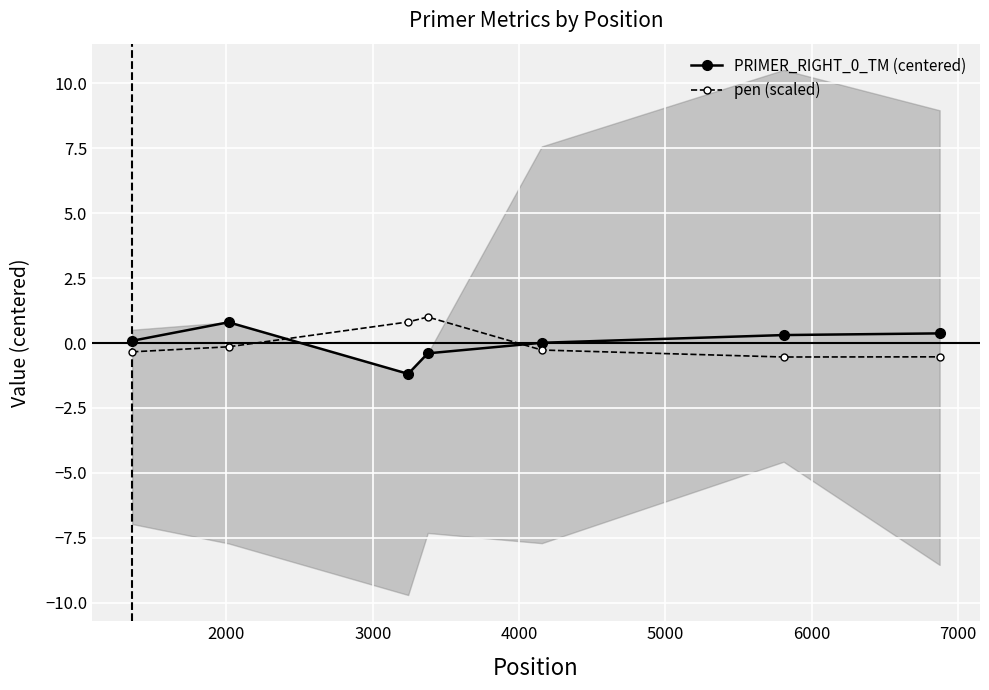

True or false: pen (scaled) has more than 2 points higher than both neighbors.

False